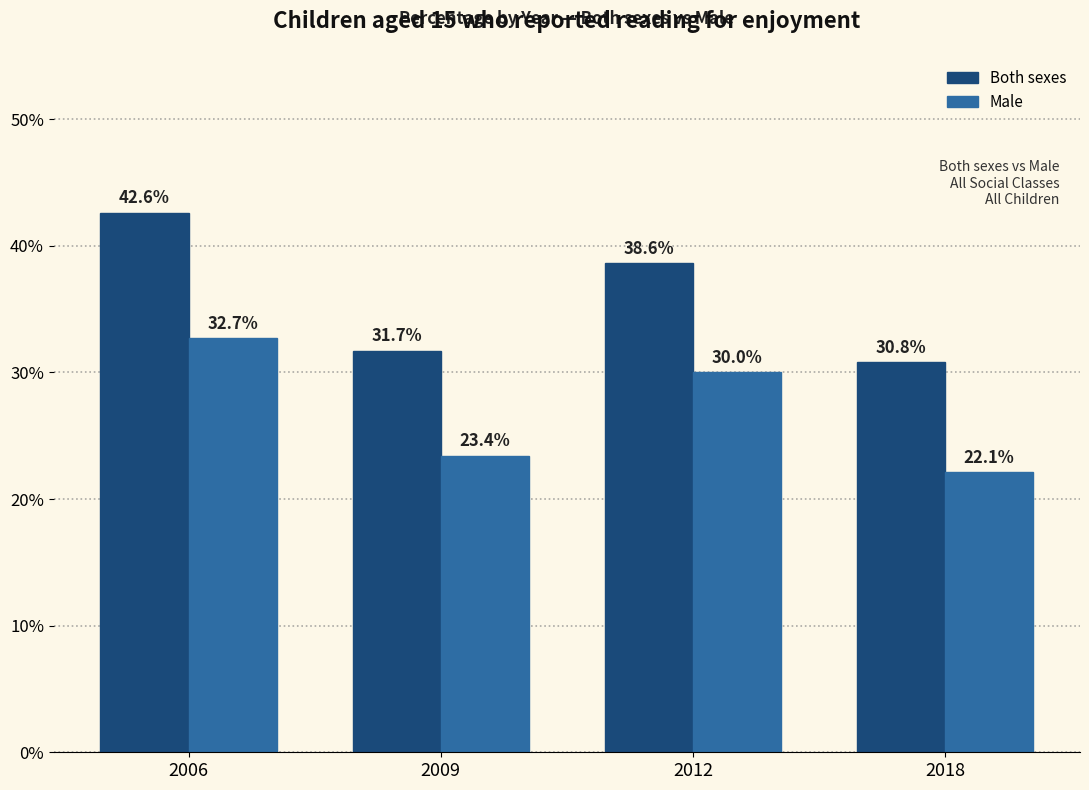

How many values in the Both sexes series are below 38?

2